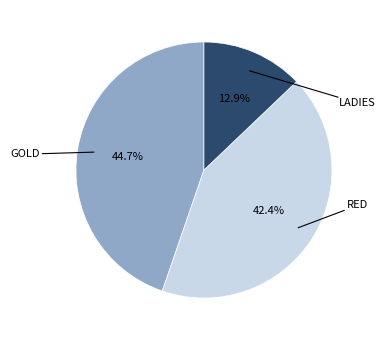

Does any single category account for the majority?

No